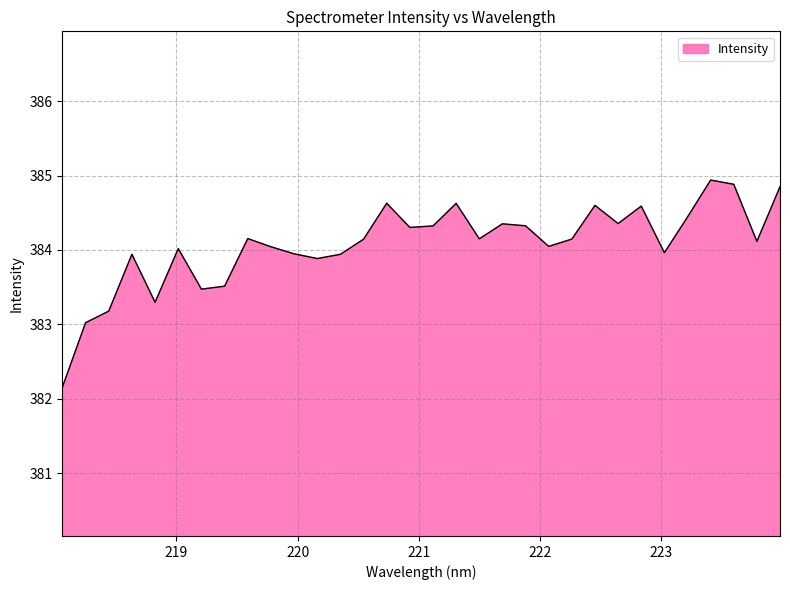

What is the smallest value displayed?

382.2